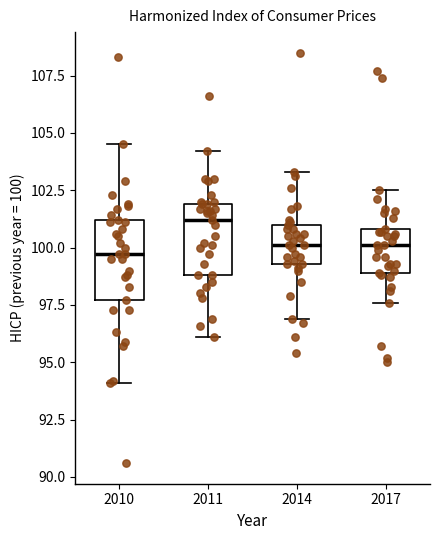

Reading left to right, transcribe this box plot: for each box, give where its median line is, the range the box spans, and where its two whiskers end, as read against the y-axis. The values are not printed on the chart, so give them approximately, as read against the axis.

2010: median 99.5, box 97.5 to 101.0, whiskers 94.0 to 104.5
2011: median 101.0, box 99.0 to 102.0, whiskers 96.0 to 104.0
2014: median 100.0, box 99.5 to 101.0, whiskers 97.0 to 103.5
2017: median 100.0, box 99.0 to 101.0, whiskers 97.5 to 102.5